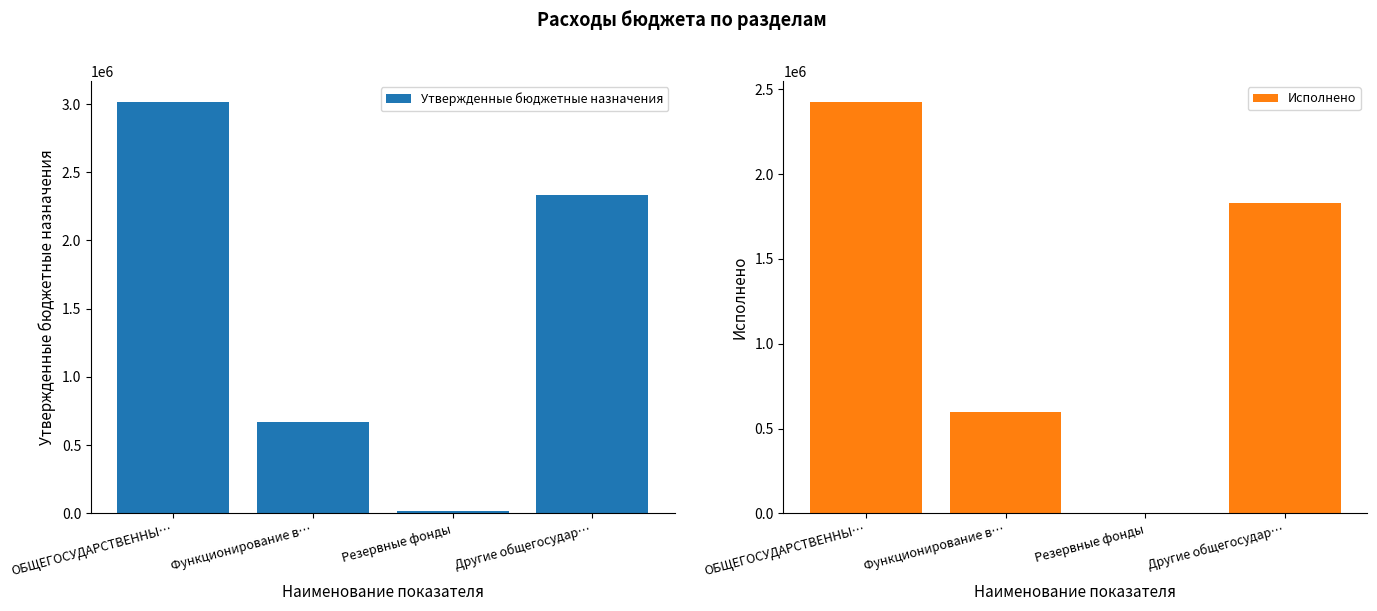

What are all the series names shown in the legend?

Утвержденные бюджетные назначения, Исполнено